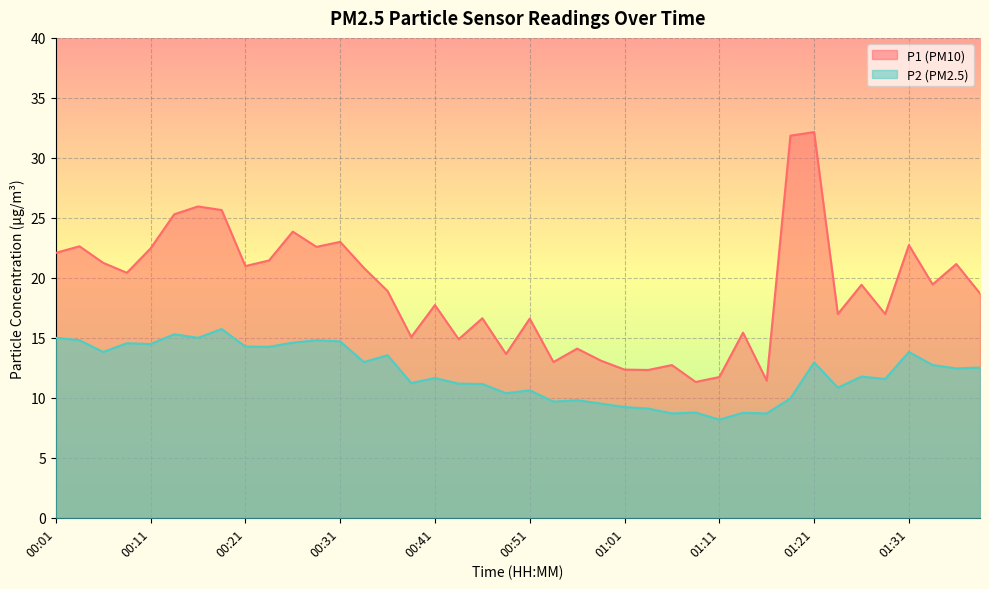

What is the label of the 24th point from the right?

00:41